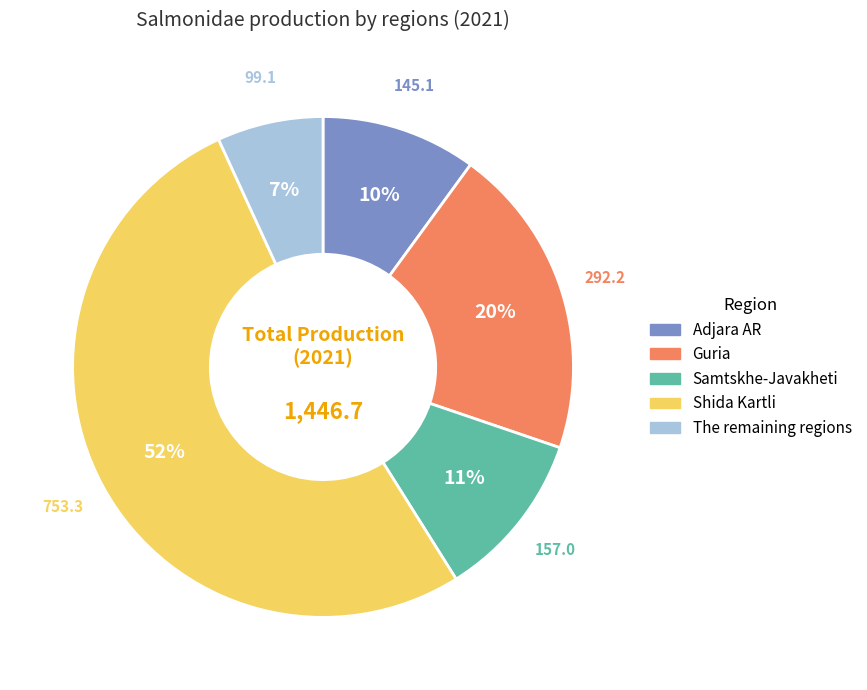

To the nearest percent, what portion does Shida Kartli represent?

52%